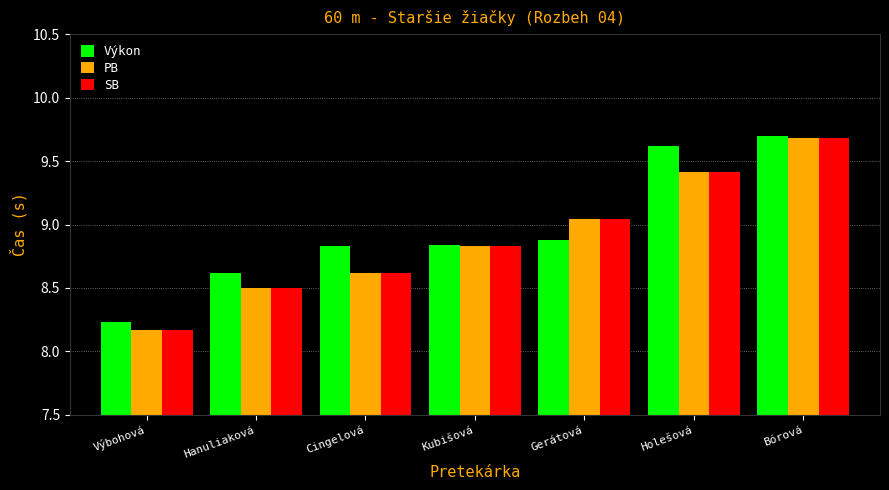

Is the value of SB at Kubišová greater than the value of PB at Holešová?

No